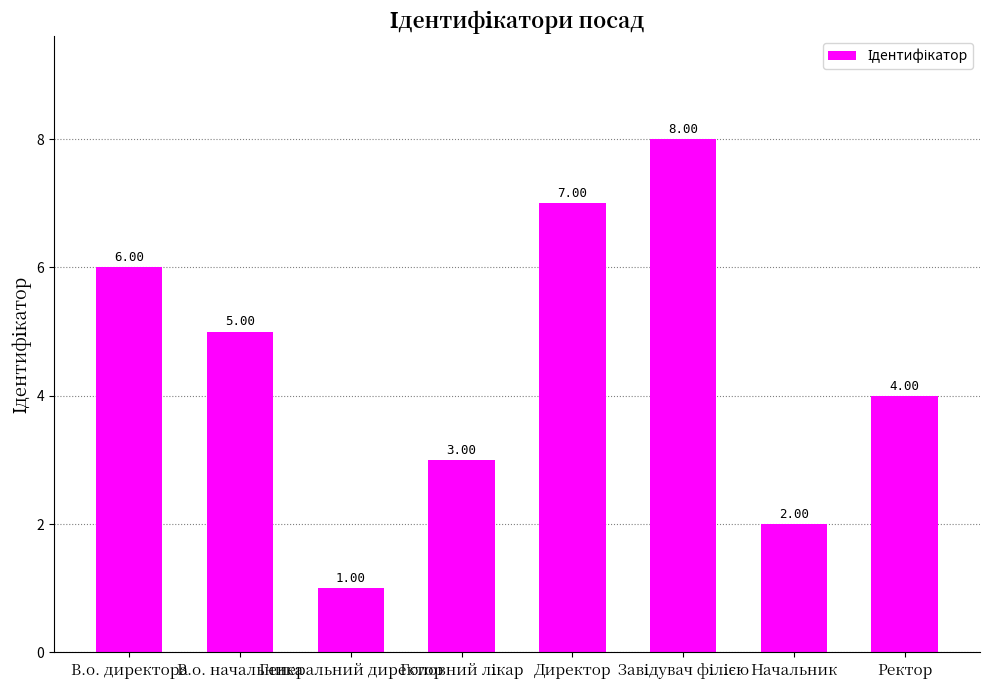

Reading left to right, transcribe all the data shown in this chart.

6	5	1	3	7	8	2	4